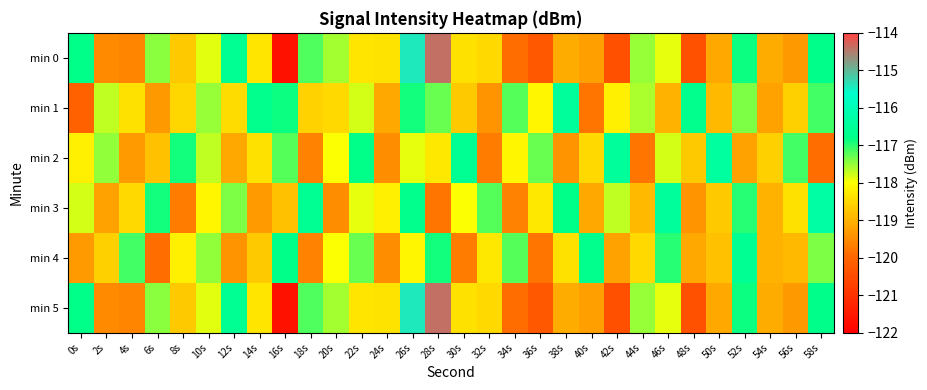

Reading right to left, what are all the values shown in this chart?

min 0: 58s=-116.8	56s=-119.3	54s=-119.1	52s=-116.9	50s=-119.1	48s=-120.4	46s=-117.9	44s=-117.5	42s=-120.4	40s=-119.2	38s=-119.1	36s=-120.3	34s=-119.9	32s=-118.5	30s=-118.4	28s=-114.4	26s=-115.4	24s=-118.3	22s=-118.3	20s=-117.6	18s=-117.2	16s=-121.6	14s=-118.3	12s=-116.6	10s=-117.9	8s=-118.7	6s=-117.4	4s=-119.6	2s=-119.5	0s=-116.8
min 1: 58s=-117.1	56s=-118.6	54s=-119.2	52s=-117.4	50s=-118.9	48s=-116.7	46s=-119.0	44s=-117.6	42s=-118.2	40s=-119.8	38s=-116.5	36s=-118.1	34s=-117.2	32s=-119.4	30s=-118.7	28s=-117.3	26s=-116.9	24s=-119.1	22s=-117.8	20s=-118.5	18s=-118.6	16s=-116.9	14s=-116.7	12s=-118.4	10s=-117.5	8s=-118.5	6s=-119.3	4s=-118.4	2s=-117.7	0s=-120.1
min 2: 58s=-119.9	56s=-117.1	54s=-118.6	52s=-119.2	50s=-116.4	48s=-118.7	46s=-117.8	44s=-119.8	42s=-116.5	40s=-118.5	38s=-119.4	36s=-117.3	34s=-118.1	32s=-119.7	30s=-116.6	28s=-118.3	26s=-117.9	24s=-119.5	22s=-116.8	20s=-118.0	18s=-119.6	16s=-117.2	14s=-118.4	12s=-119.1	10s=-117.7	8s=-116.9	6s=-118.8	4s=-119.3	2s=-117.5	0s=-118.2
min 3: 58s=-116.3	56s=-118.4	54s=-119.0	52s=-117.0	50s=-118.7	48s=-119.4	46s=-116.5	44s=-118.9	42s=-117.7	40s=-119.1	38s=-116.8	36s=-118.3	34s=-119.6	32s=-117.2	30s=-118.0	28s=-119.8	26s=-116.7	24s=-118.2	22s=-117.9	20s=-119.5	18s=-116.6	16s=-118.8	14s=-119.3	12s=-117.4	10s=-118.1	8s=-119.7	6s=-116.9	4s=-118.5	2s=-119.2	0s=-117.8
min 4: 58s=-117.4	56s=-118.9	54s=-119.0	52s=-116.6	50s=-118.8	48s=-119.1	46s=-117.0	44s=-118.5	42s=-119.2	40s=-116.7	38s=-118.4	36s=-119.8	34s=-117.2	32s=-118.3	30s=-119.7	28s=-116.9	26s=-118.1	24s=-119.5	22s=-117.3	20s=-118.0	18s=-119.6	16s=-116.8	14s=-118.7	12s=-119.4	10s=-117.5	8s=-118.2	6s=-119.9	4s=-117.1	2s=-118.6	0s=-119.3
min 5: 58s=-116.8	56s=-119.3	54s=-119.1	52s=-116.9	50s=-119.1	48s=-120.4	46s=-117.9	44s=-117.5	42s=-120.4	40s=-119.2	38s=-119.1	36s=-120.3	34s=-119.9	32s=-118.5	30s=-118.4	28s=-114.4	26s=-115.4	24s=-118.3	22s=-118.3	20s=-117.6	18s=-117.2	16s=-121.6	14s=-118.3	12s=-116.6	10s=-117.9	8s=-118.7	6s=-117.4	4s=-119.6	2s=-119.5	0s=-116.8